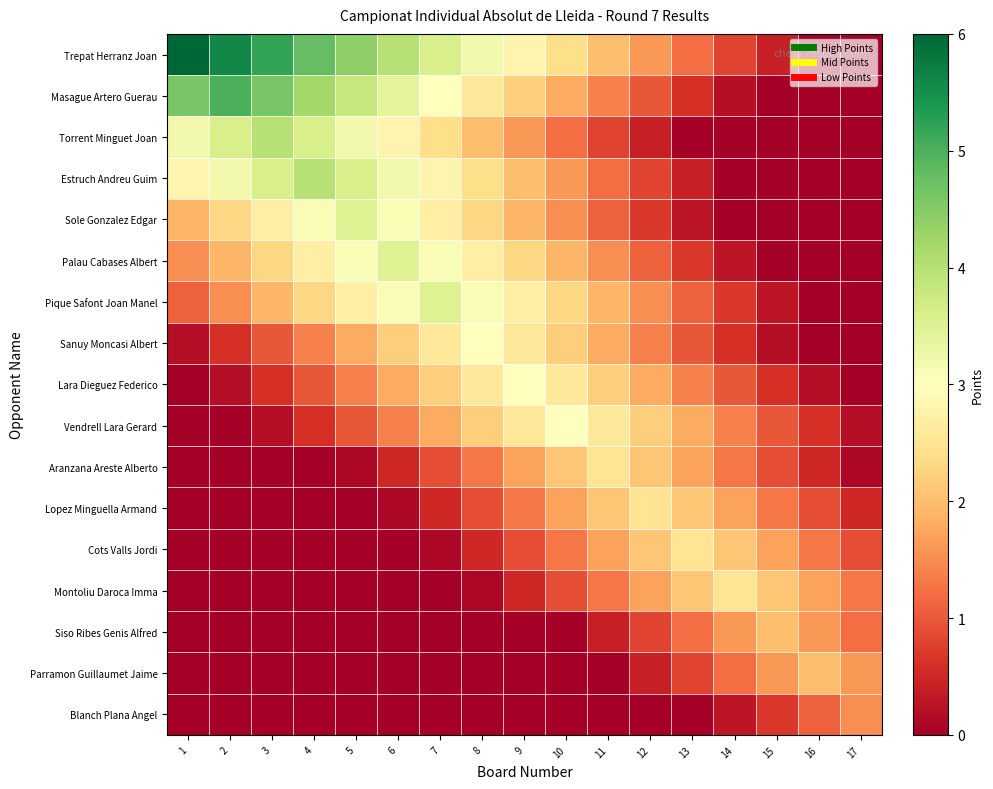

How many data points does each series have?

17